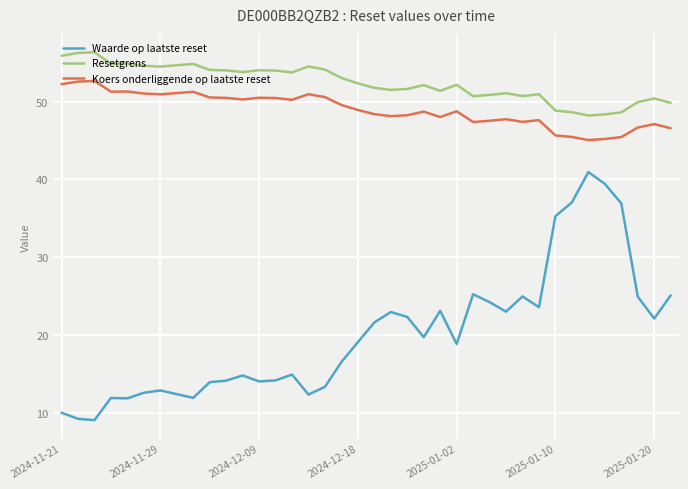

Rank the series by their maximum value, from highest to lowest.

Resetgrens, Koers onderliggende op laatste reset, Waarde op laatste reset